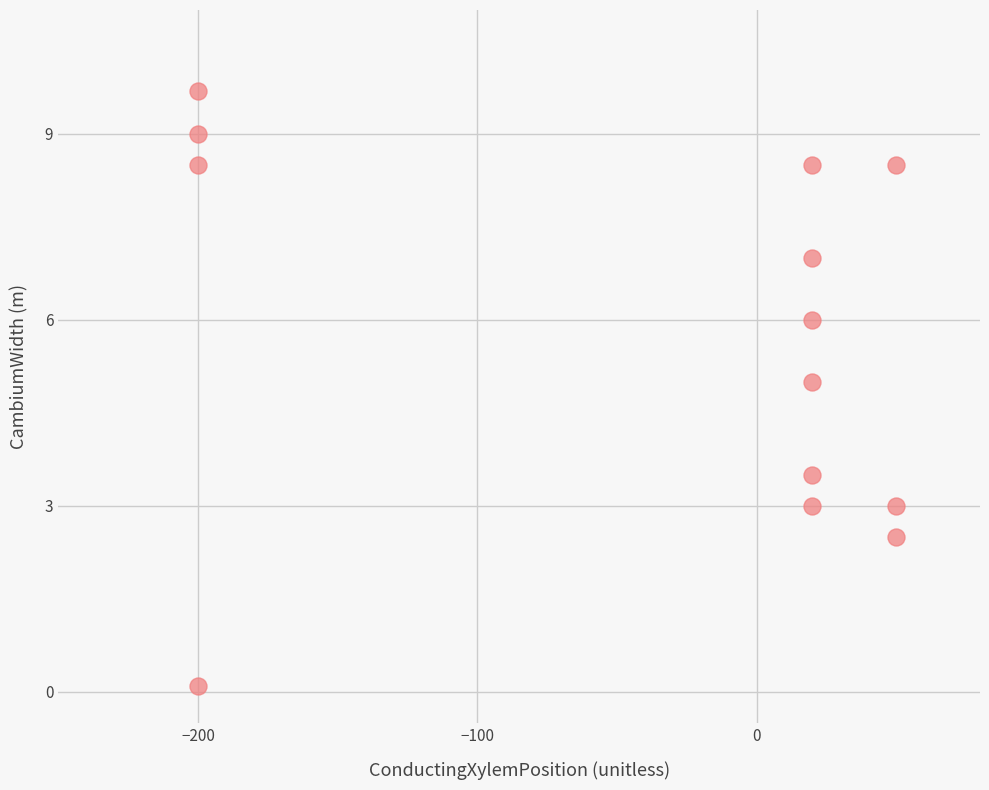

What is the range of Y values (max minus min)?

9.6